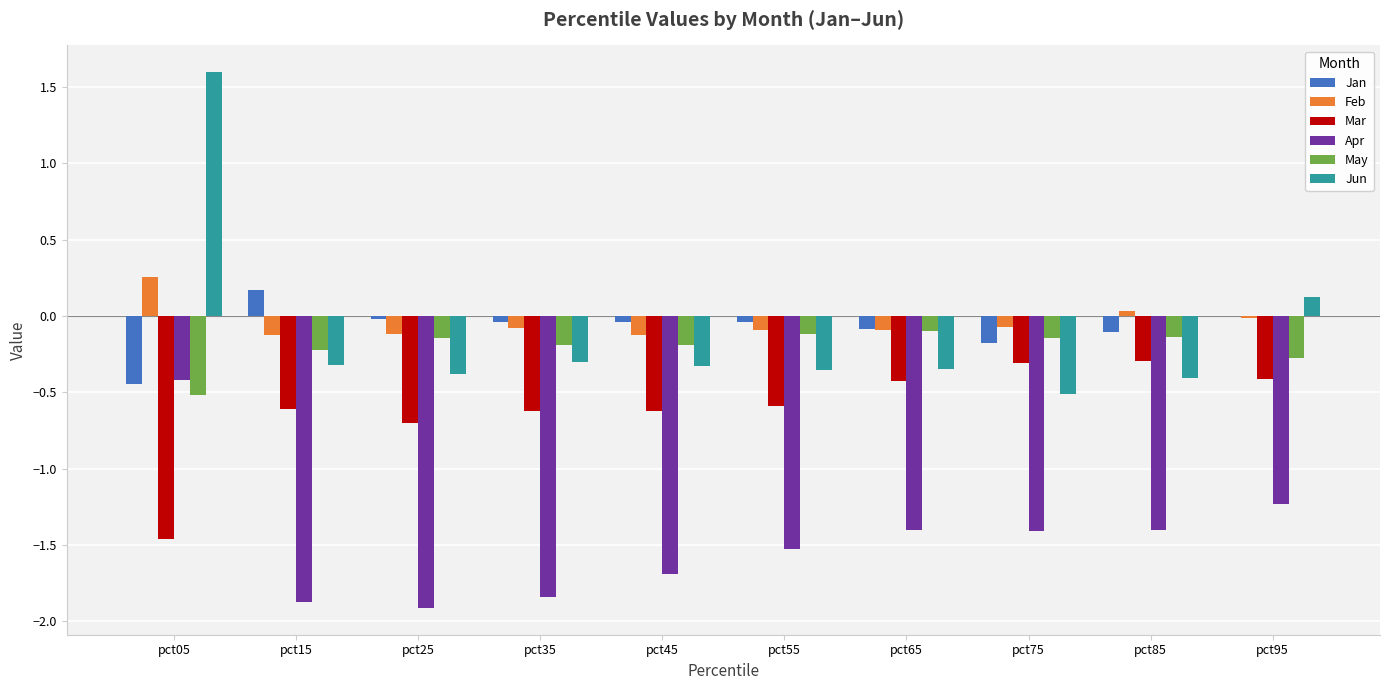

Is it true that Jun equals -0.6 at pct15?

False